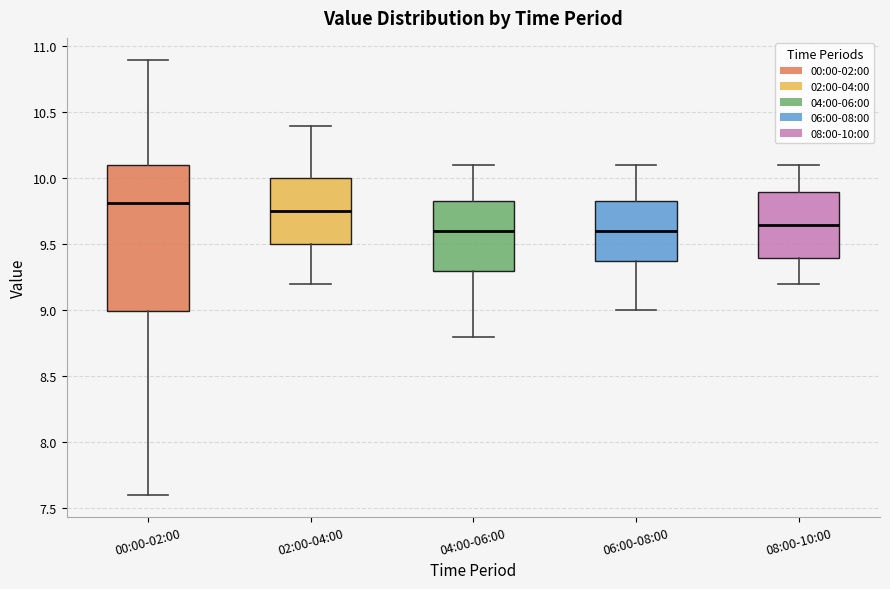

Reading left to right, transcribe this box plot: for each box, give where its median line is, the range the box spans, and where its two whiskers end, as read against the y-axis. The values are not printed on the chart, so give them approximately, as read against the axis.

00:00-02:00: median 9.80, box 9.00 to 10.10, whiskers 7.60 to 10.90
02:00-04:00: median 9.75, box 9.50 to 10.00, whiskers 9.20 to 10.40
04:00-06:00: median 9.60, box 9.30 to 9.85, whiskers 8.80 to 10.10
06:00-08:00: median 9.60, box 9.40 to 9.85, whiskers 9.00 to 10.10
08:00-10:00: median 9.65, box 9.40 to 9.90, whiskers 9.20 to 10.10